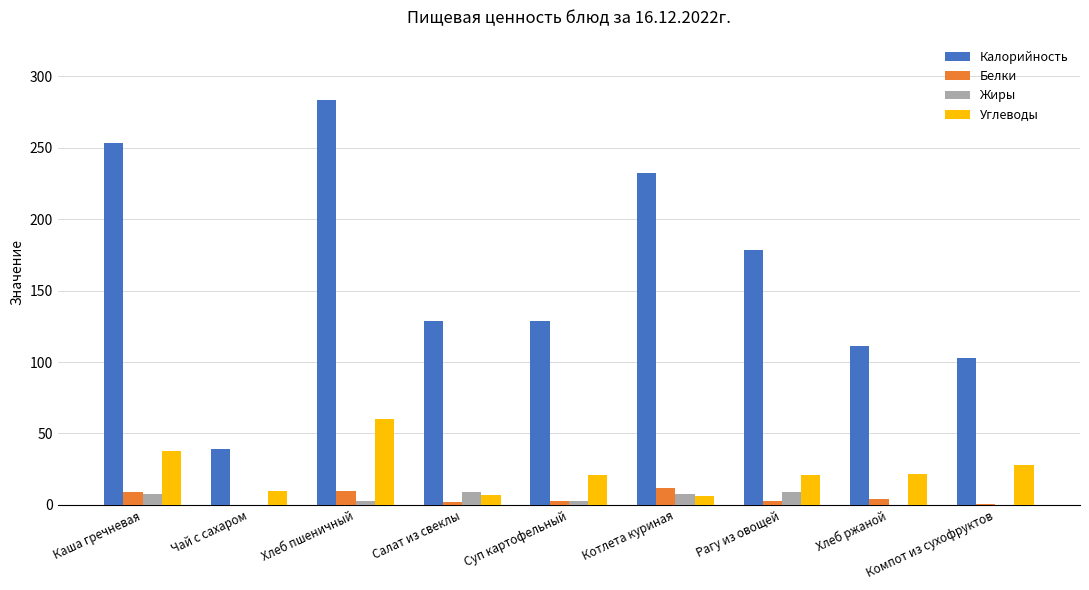

Which series has the largest total across all categories?

Калорийность